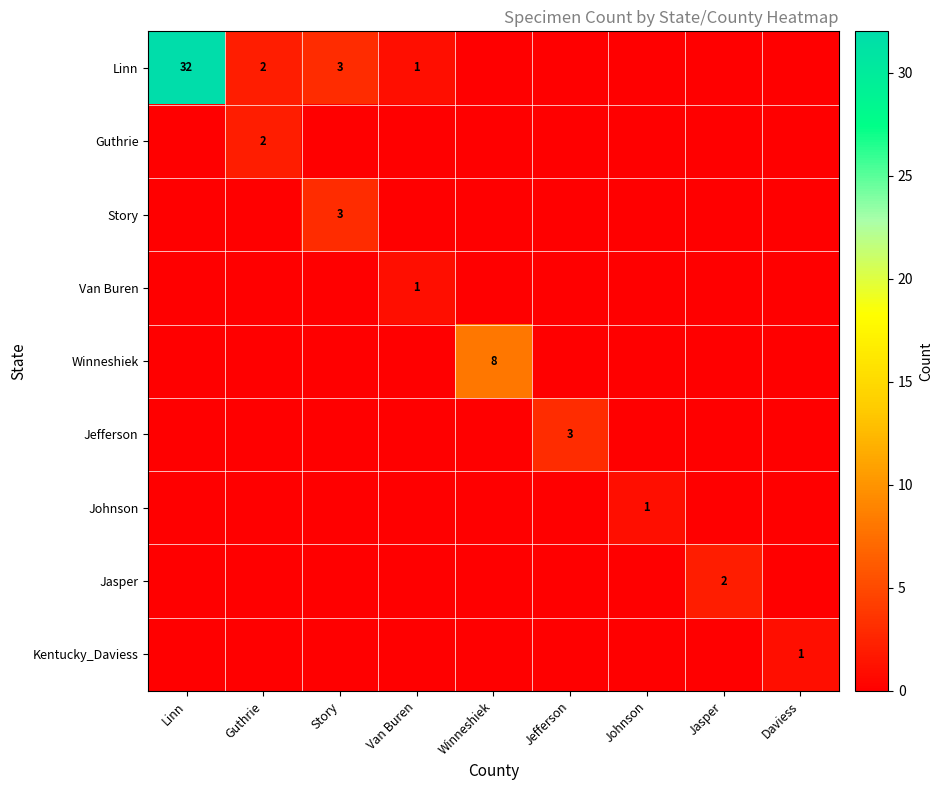

True or false: Jasper has a value of 2 at Jasper.

True